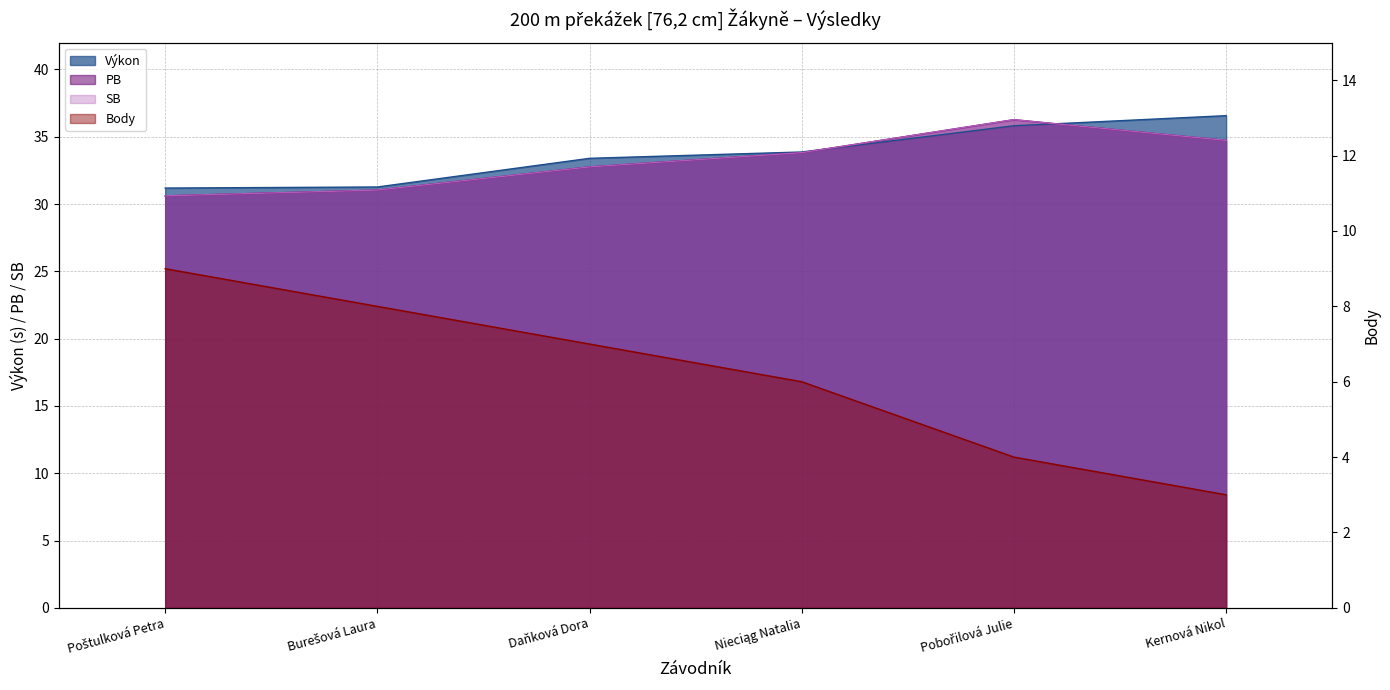

Reading left to right, transcribe all the data shown in this chart.

Pořadí: 9.0	8.0	7.0	6.0	4.0	3.0
Výkon: 31.2	31.3	33.4	33.9	35.8	36.6
PB: 30.6	31.0	32.8	33.8	36.3	34.7
SB: 30.6	31.0	32.8	33.8	36.3	34.7